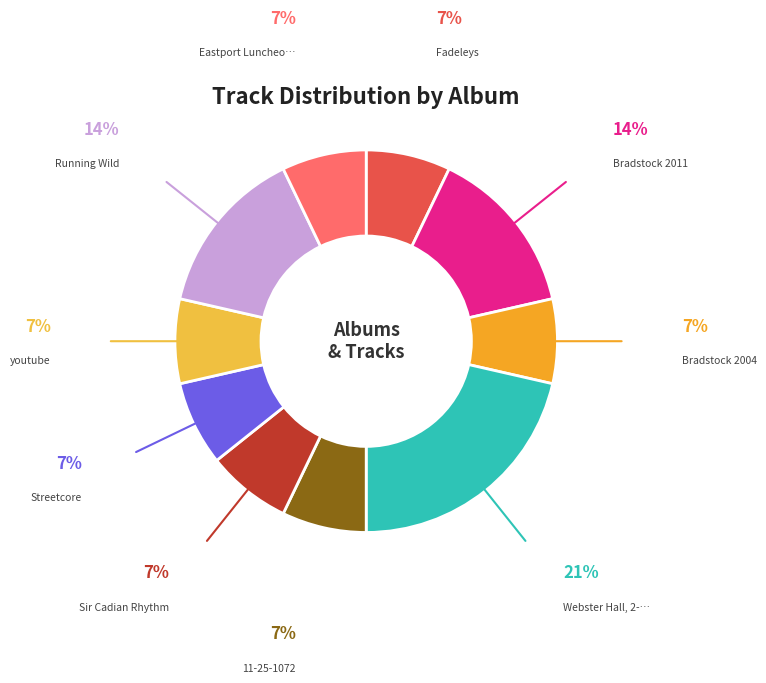

Does any single category account for the majority?

No